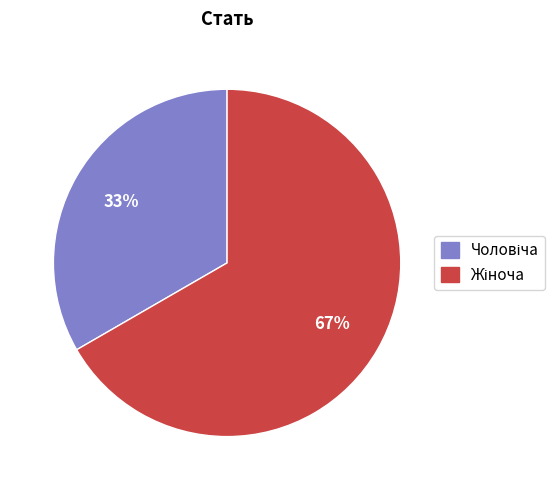

Is there any slice that represents more than half of the pie?

Yes